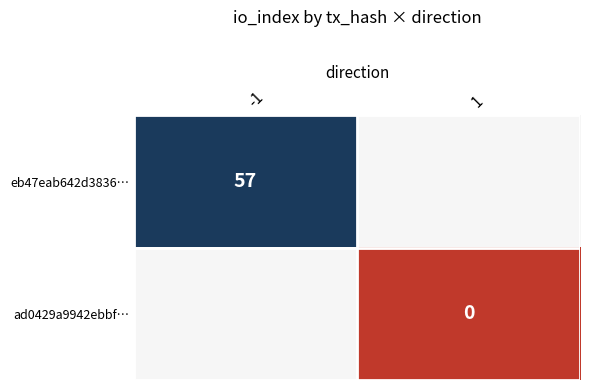

List the series in order of their overall mean, highest first.

eb47eab642d3836…, ad0429a9942ebbf…